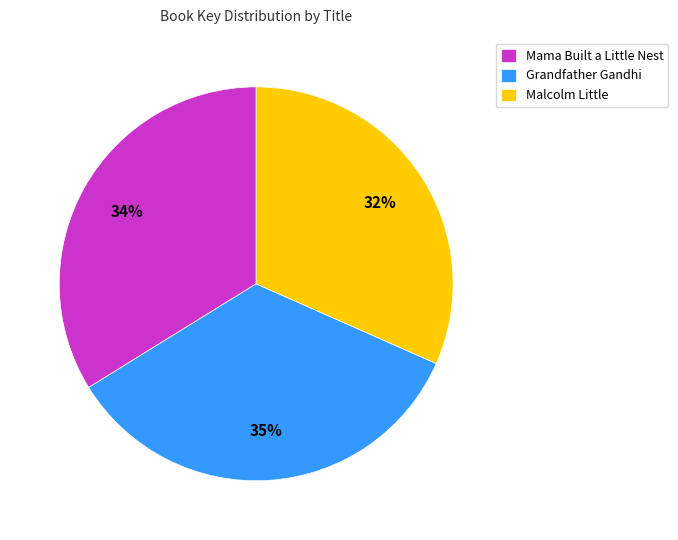

How many segments does this pie chart have?

3